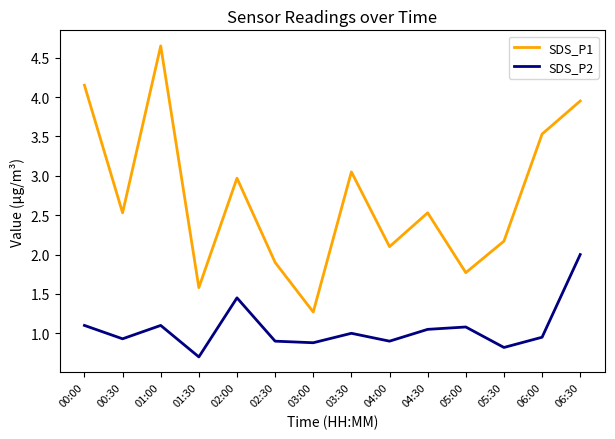

What are all the series names shown in the legend?

SDS_P1, SDS_P2